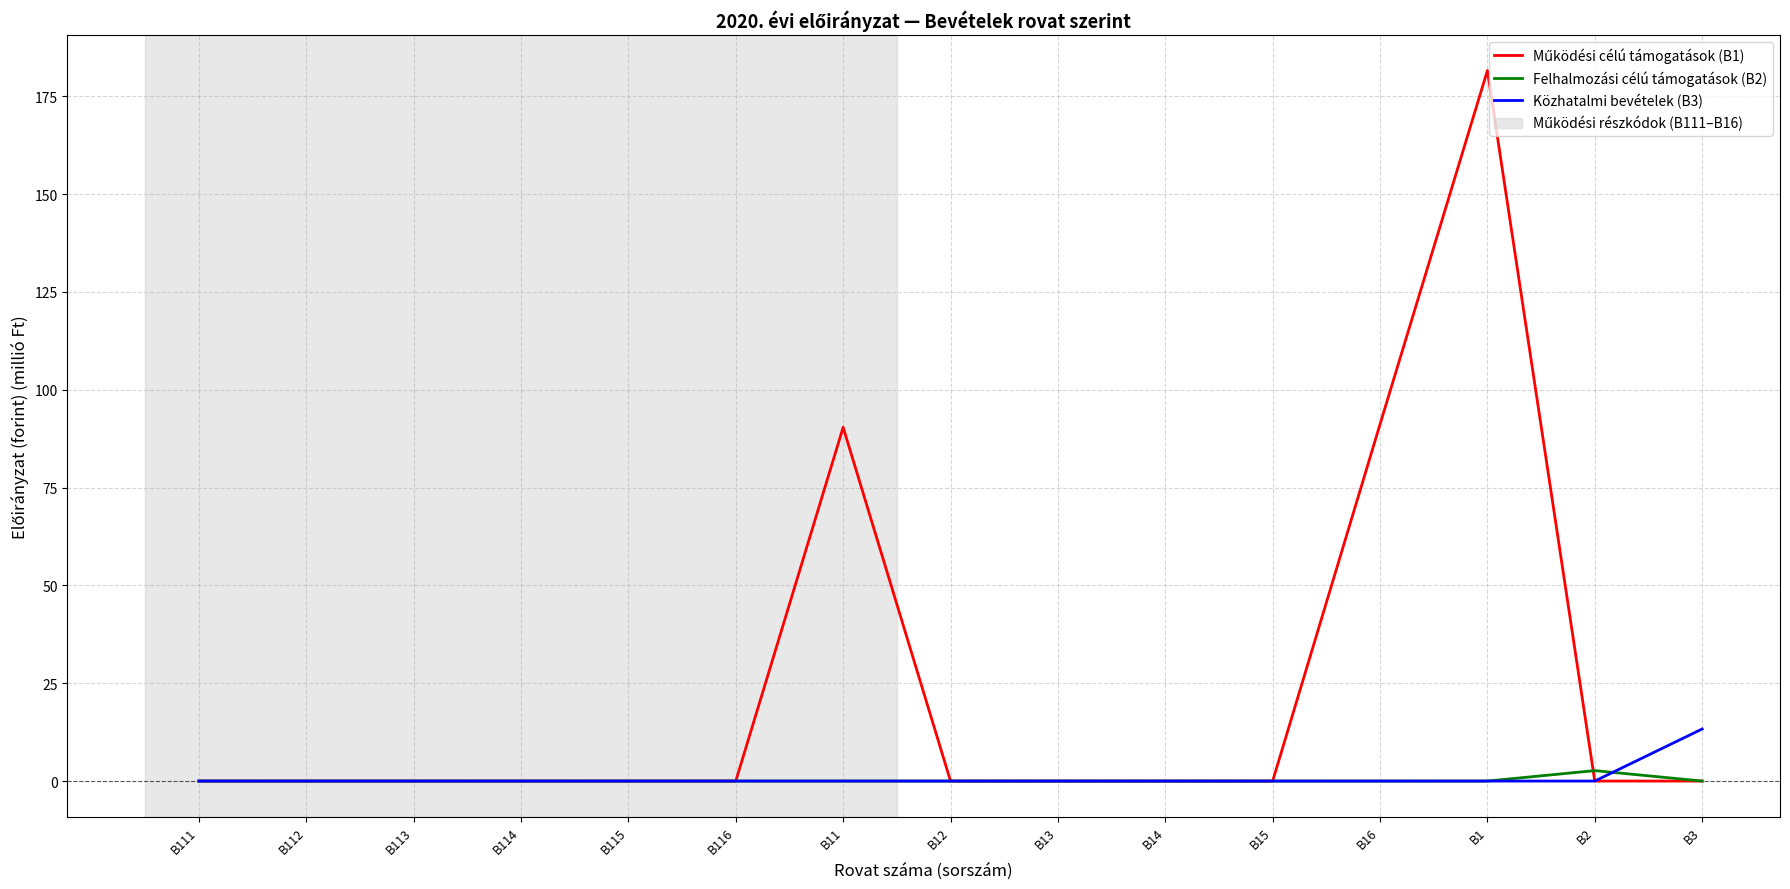

At which category is the sum across all series the highest?

B1